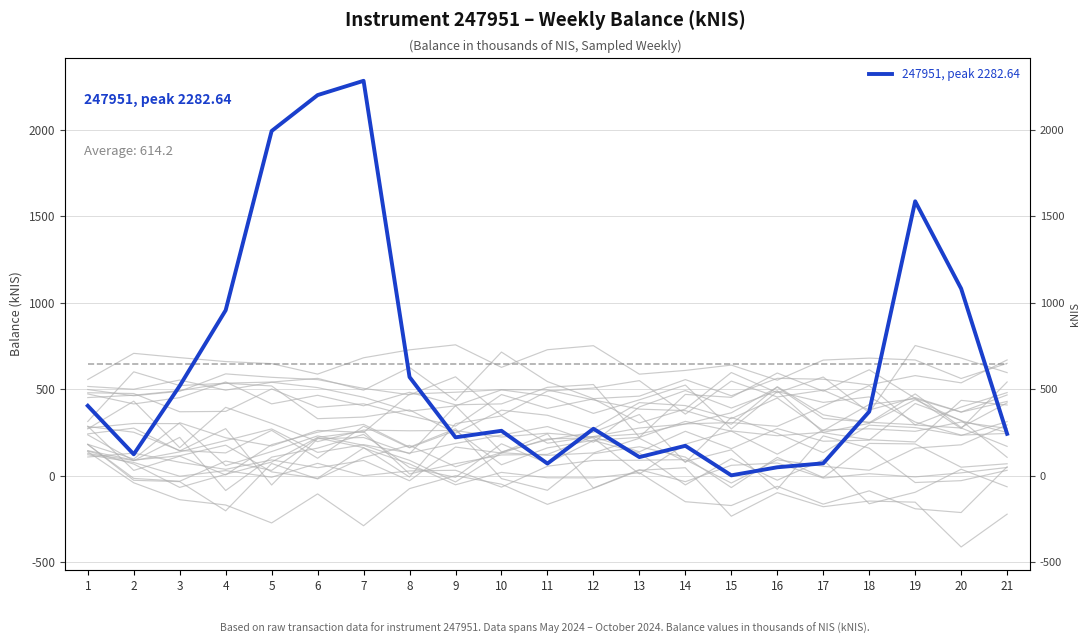

At which category does the chart reach its peak across all series?

7